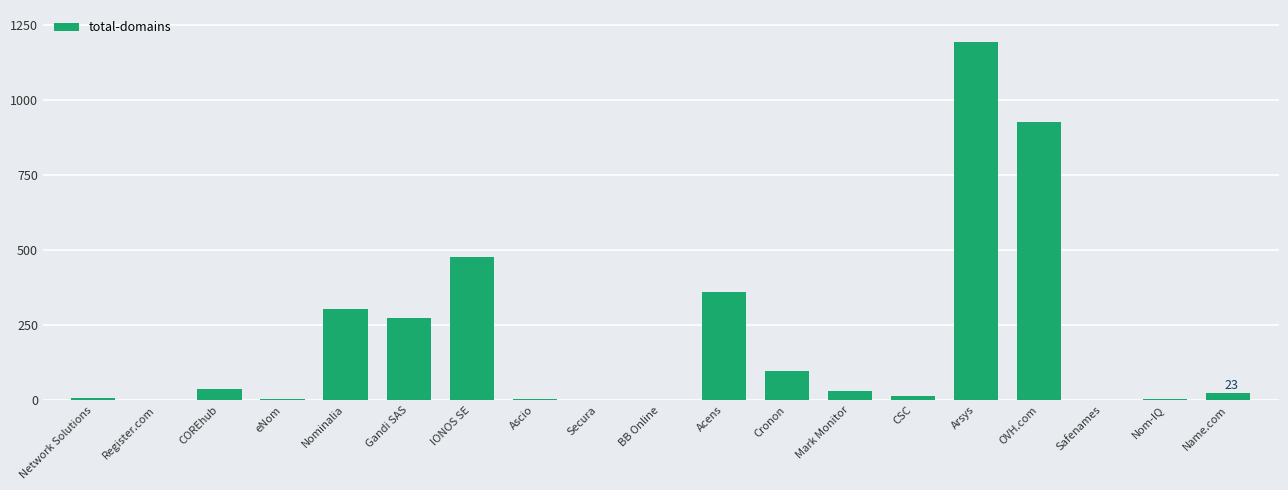

Does the chart contain stacked bars?

No